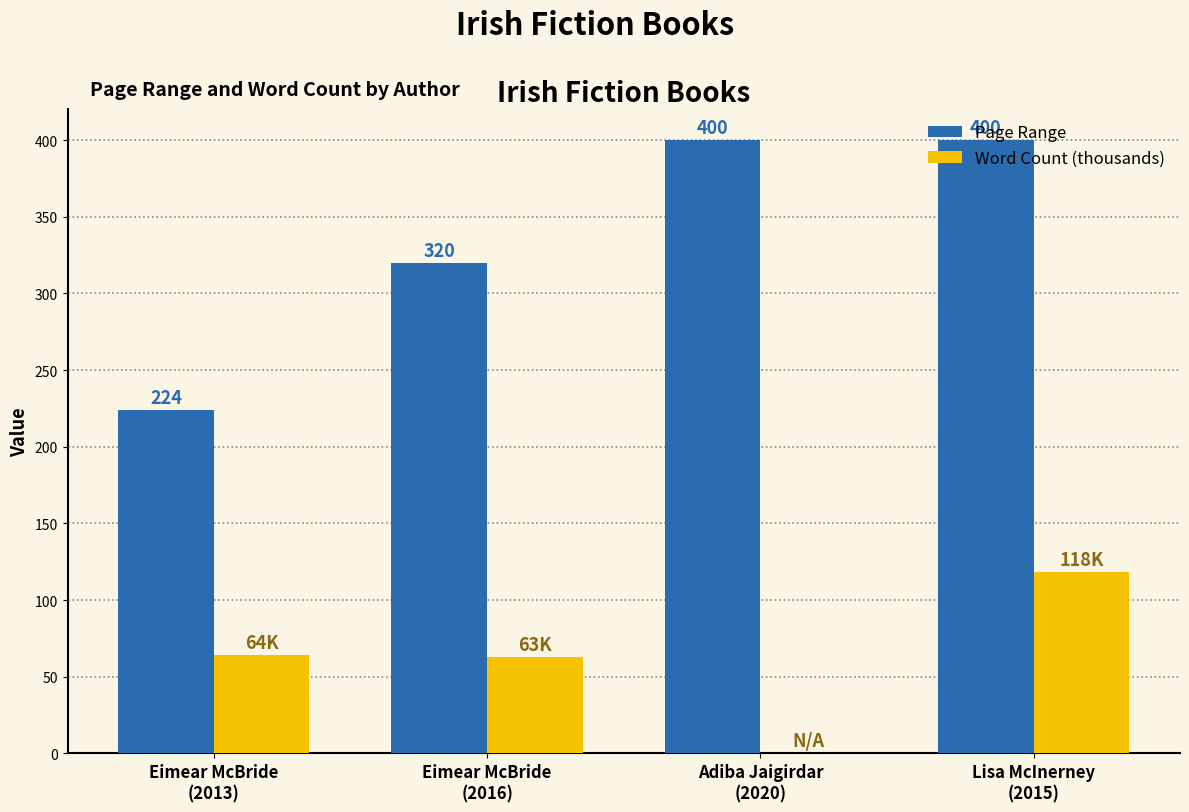

What is the sum of all Word Count (thousands) values?

245